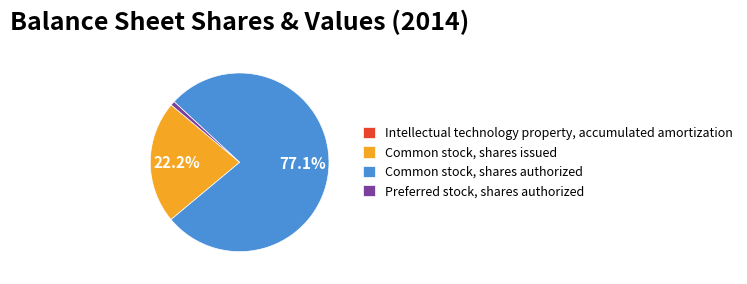

Which has a higher value, Preferred stock, shares authorized or Common stock, shares authorized?

Common stock, shares authorized